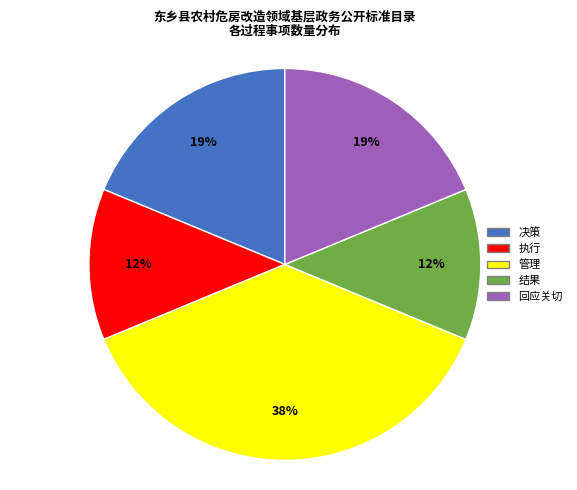

To the nearest percent, what is the combined percentage of 执行 and 管理?

50%